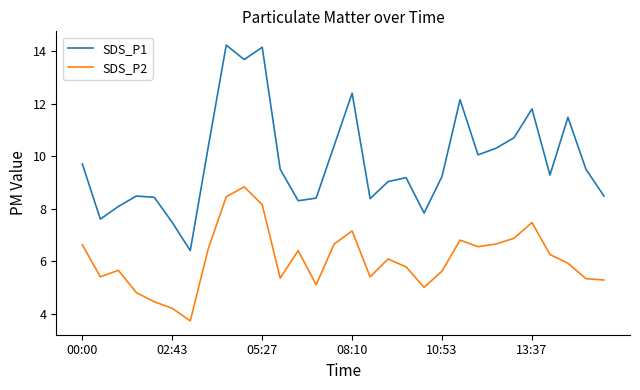

Which series has the largest total across all categories?

SDS_P1